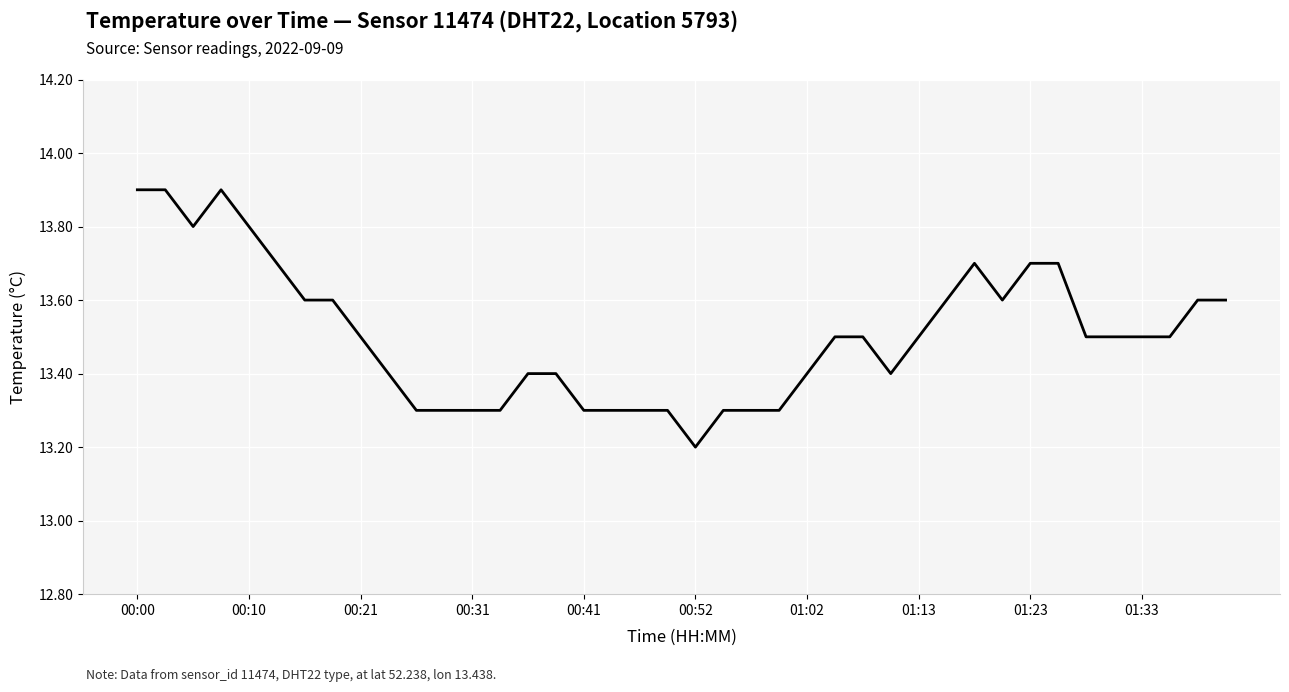

What is the difference between the maximum and minimum values?

0.7